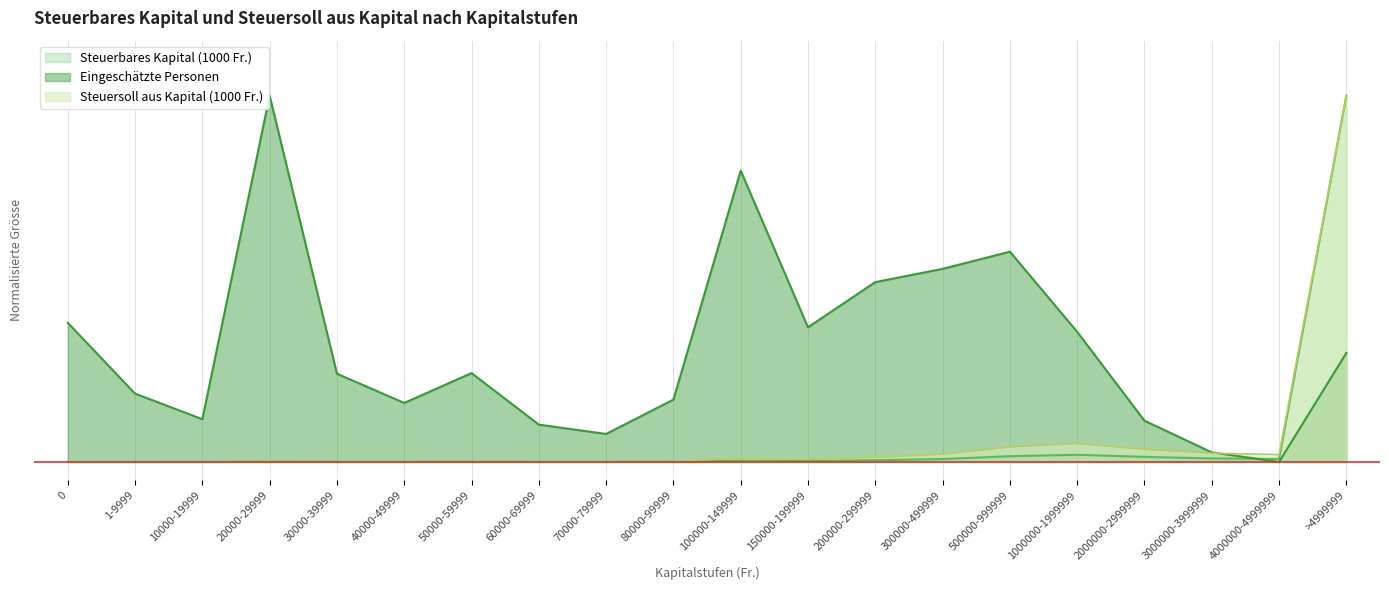

What is the value of the Eingeschätzte Personen point at the 10th from the left?

0.2